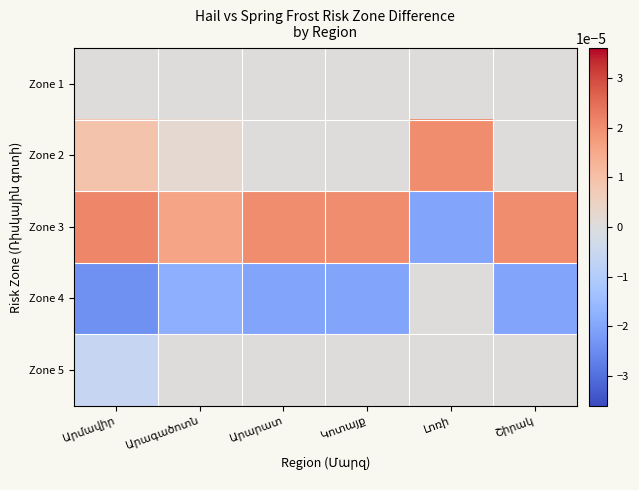

Which label corresponds to the smallest value in the chart?

Արմավիր